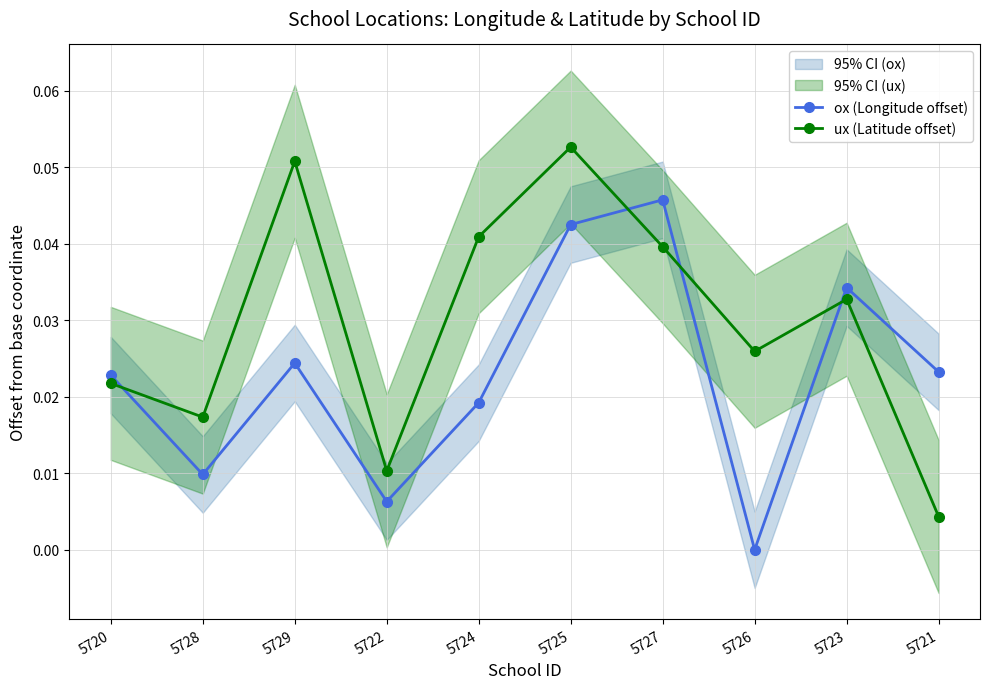

Does the chart have visible grid lines?

Yes